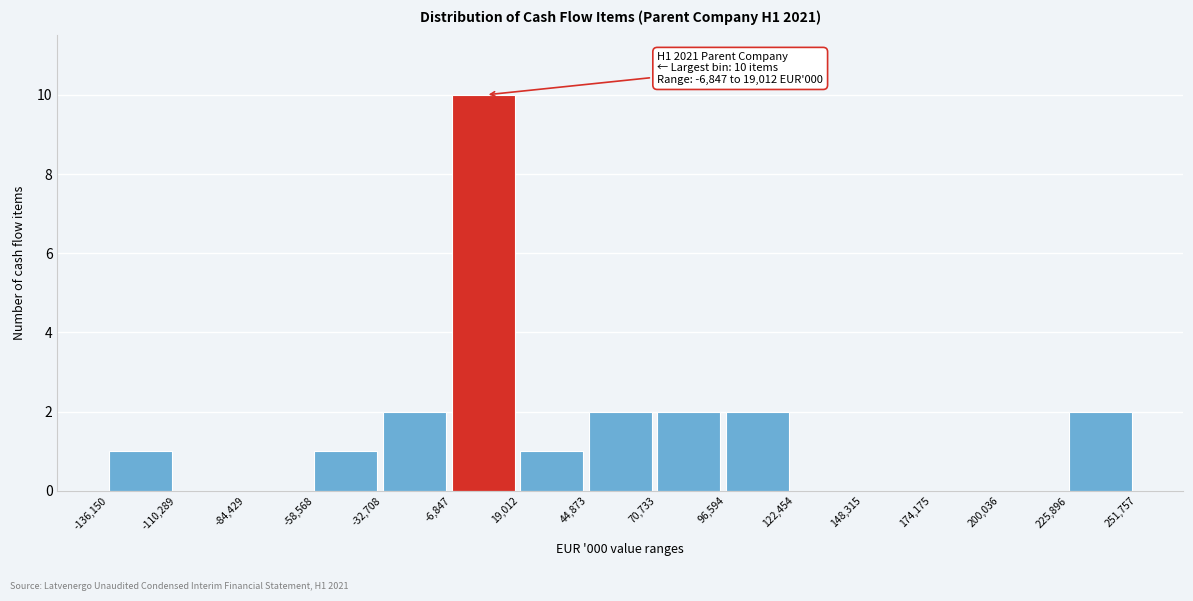

Over which range of the x-axis is the bar tallest?

-6,847 to 19,012